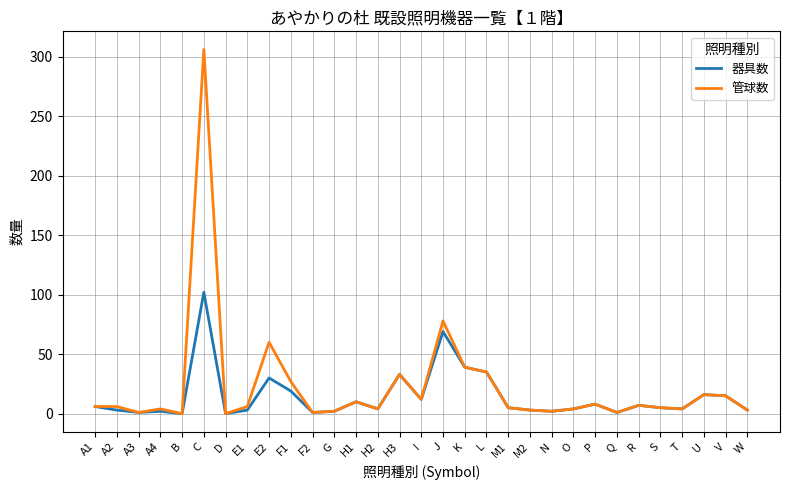

The 管球数 series shows 15 at V. True or false?

True